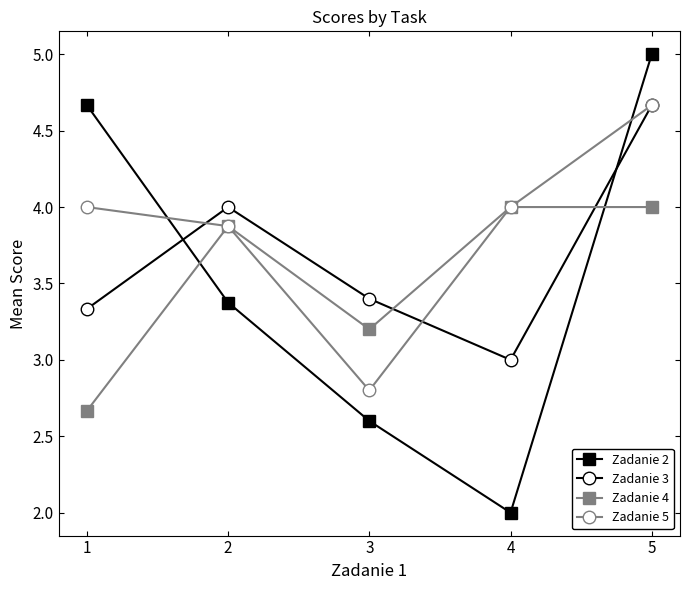

Read the Zadanie 5 value at 3.

2.8